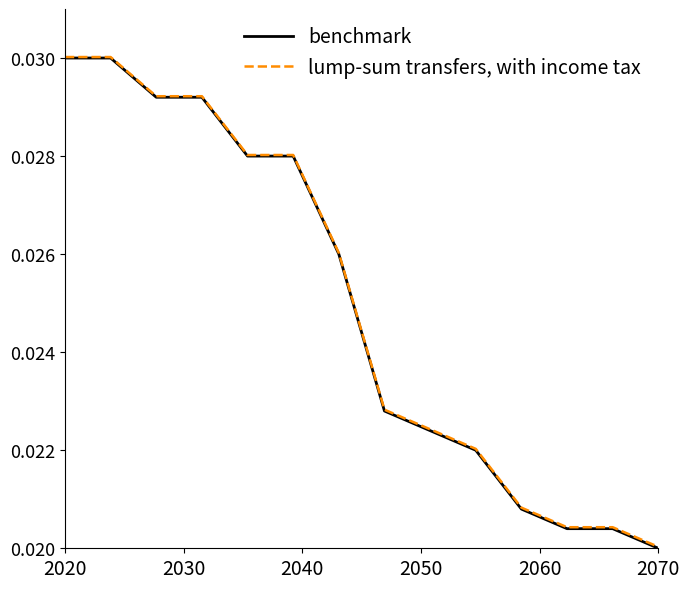

Which series has the largest range (max minus min)?

benchmark